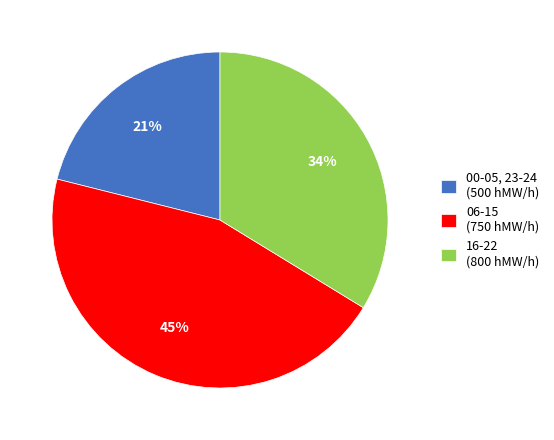

Which has a higher value, 16-22 (800 hMW/h) or 06-15 (750 hMW/h)?

06-15 (750 hMW/h)